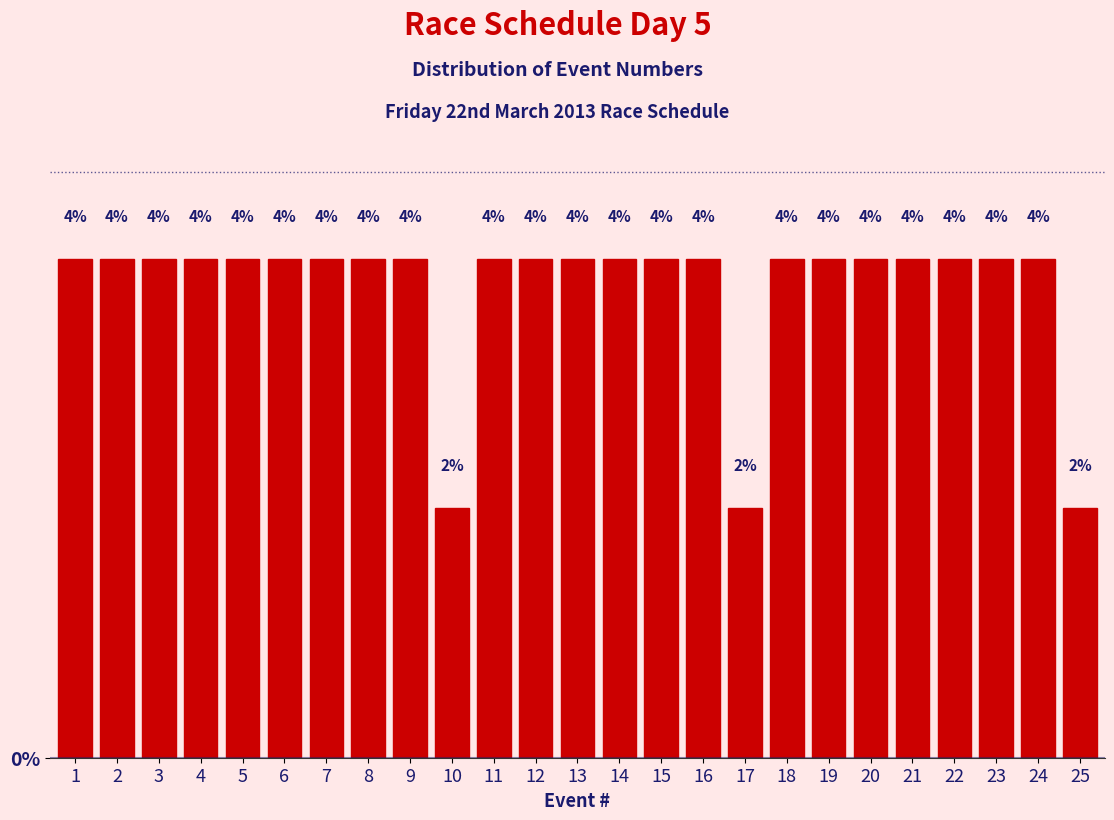

How many bars are there in total?

25